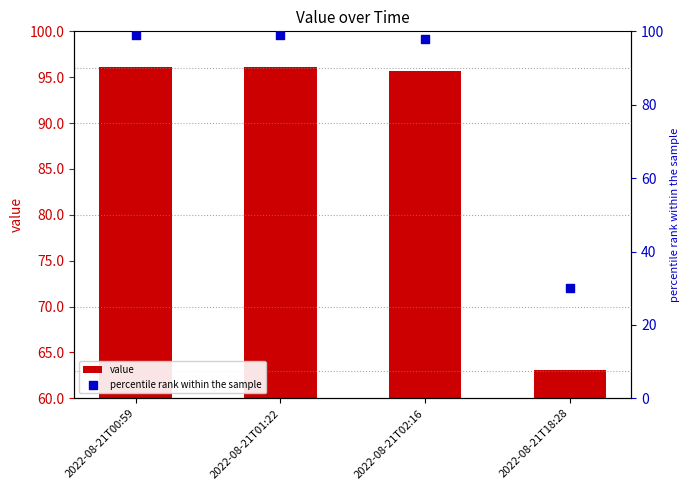

What is the total value across all series at 2022-08-21T01:22?

195.1